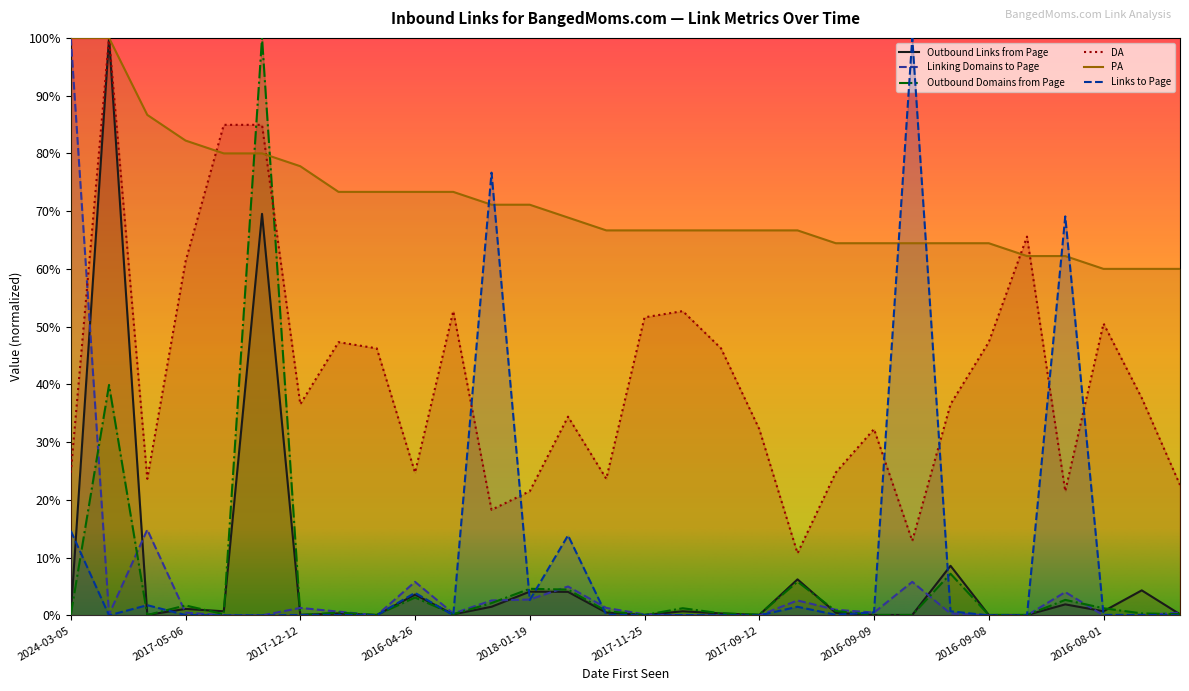

What are all the series names shown in the legend?

Outbound Links from Page, Linking Domains to Page, Outbound Domains from Page, DA, PA, Links to Page